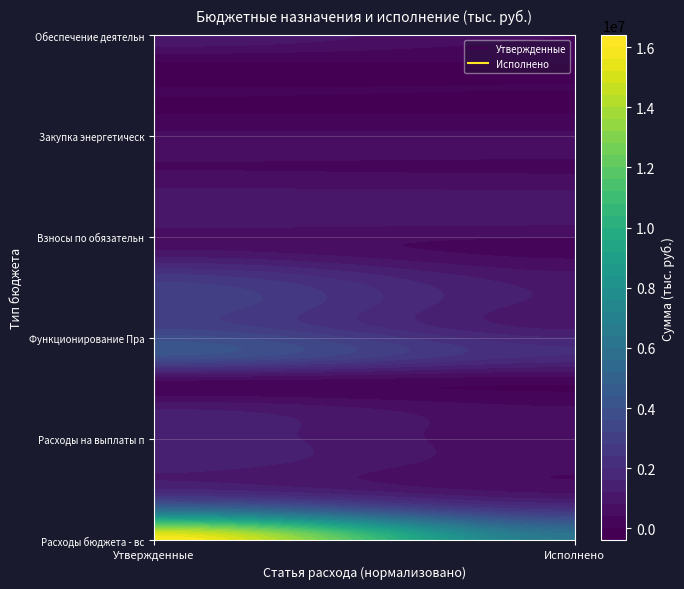

Which series changed the most between 0 and 1?

Расходы бюджета - всего